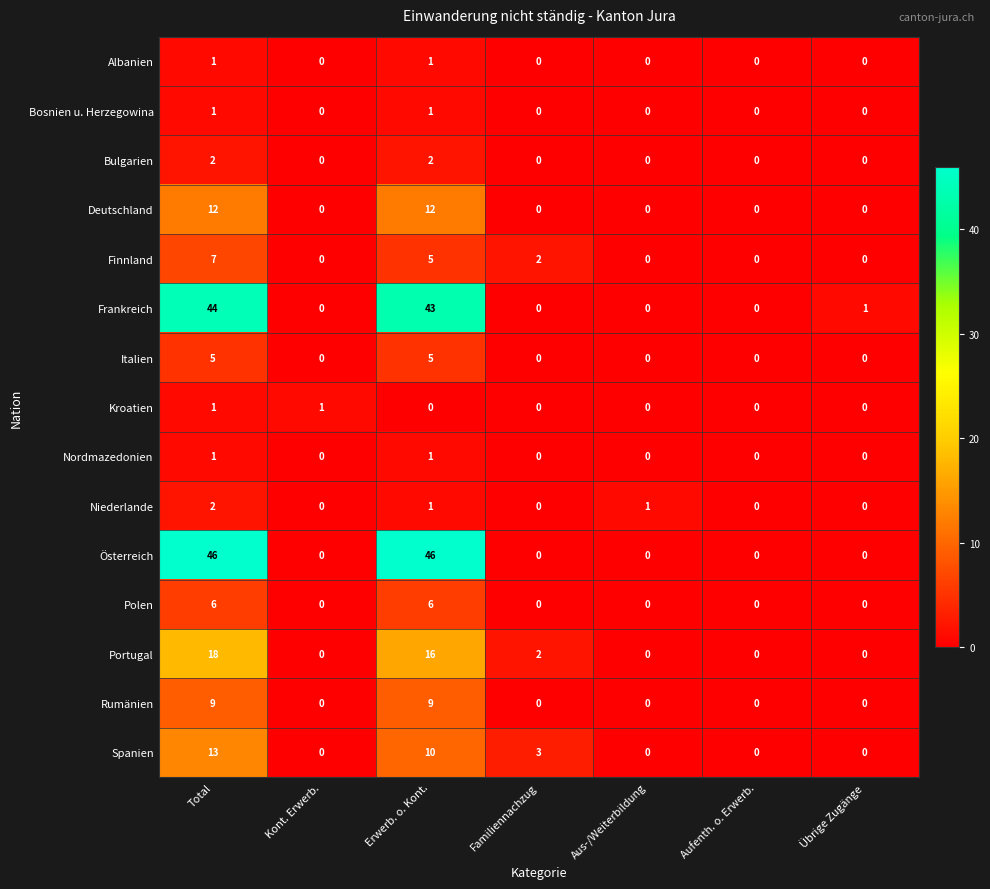

The value of Finnland at Übrige Zugänge is 4. True or false?

False